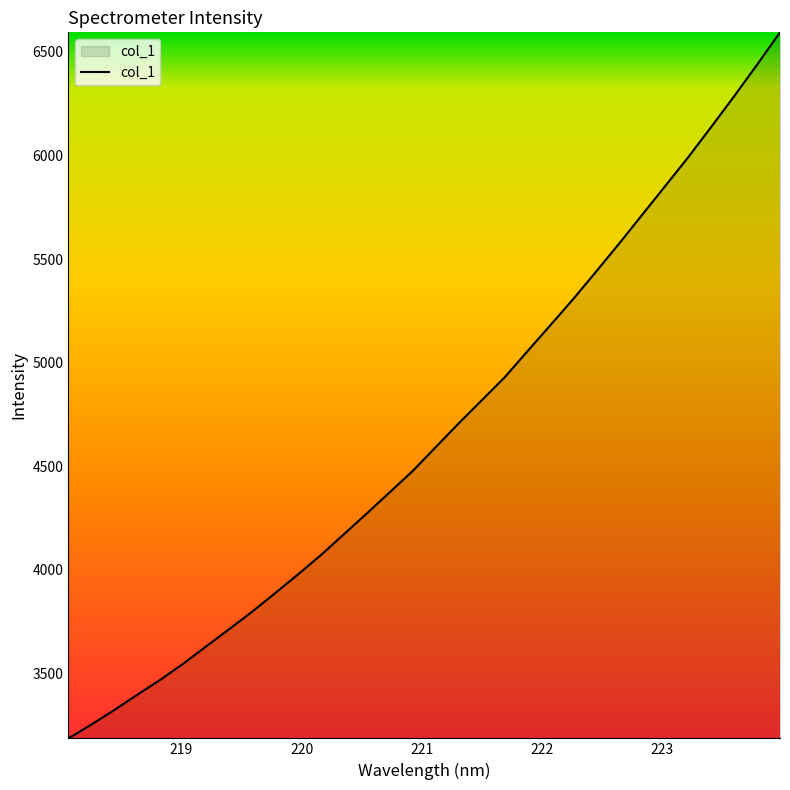

What is the greatest value displayed?

6594.8